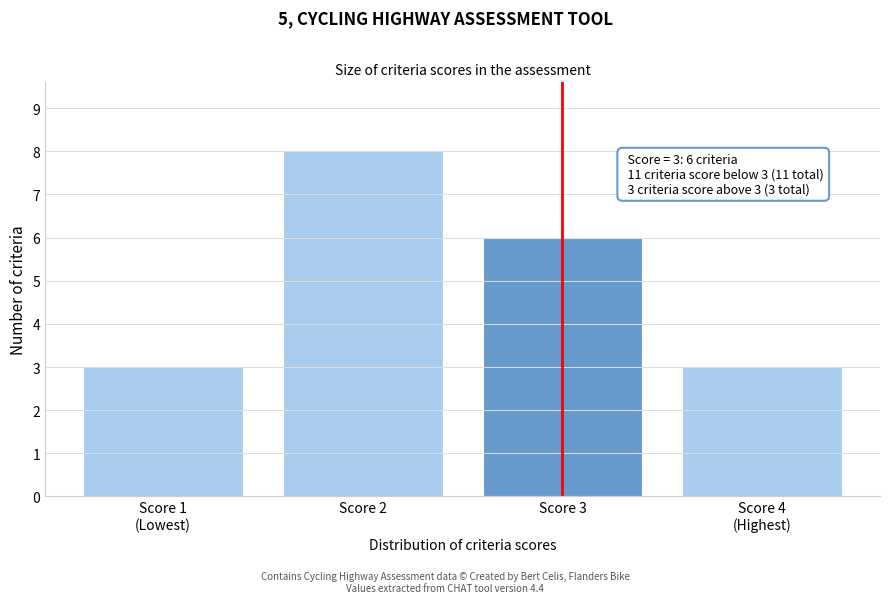

Reading right to left, transcribe all the data shown in this chart.

3	6	8	3